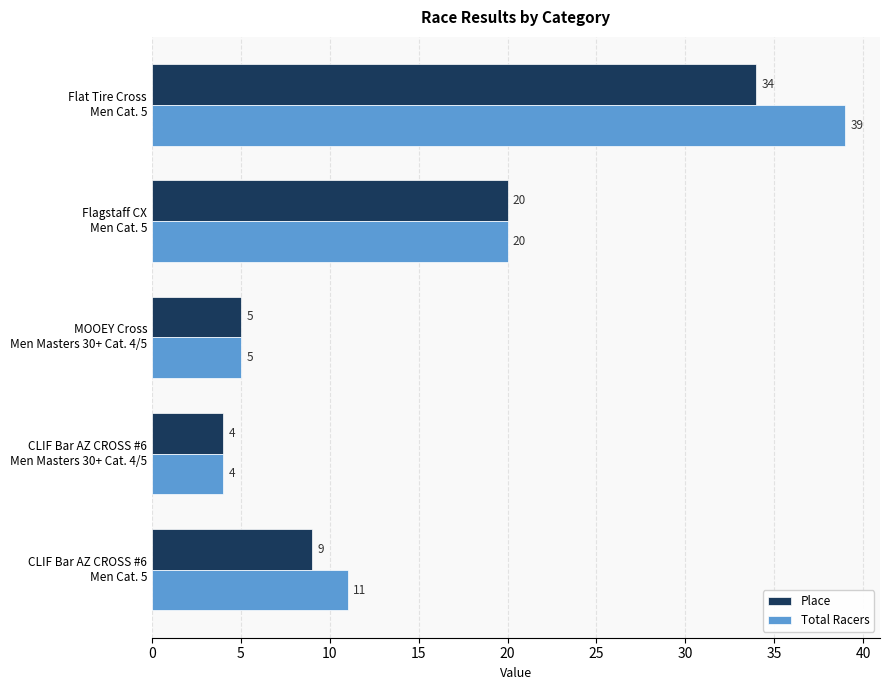

How many values in the Place series are below 9?

2